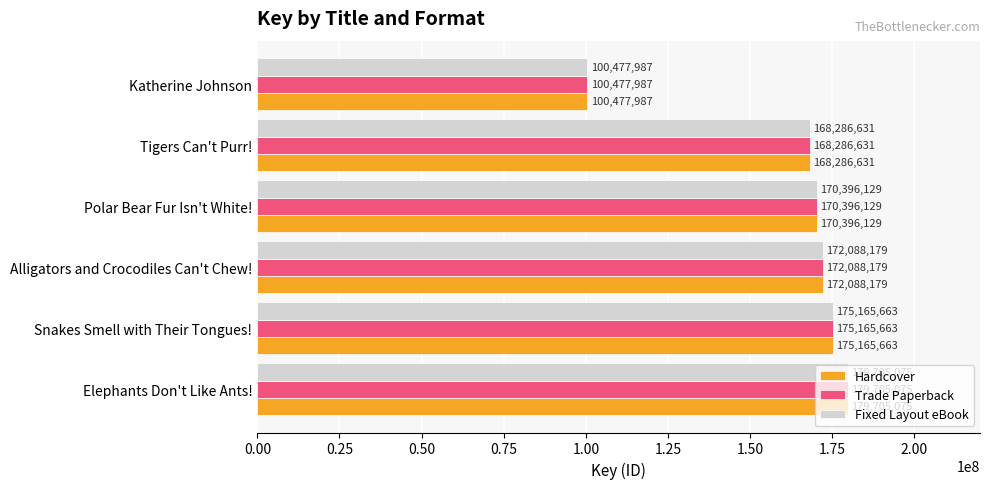

What is the total value across all series at Polar Bear Fur Isn't White!?

511188387